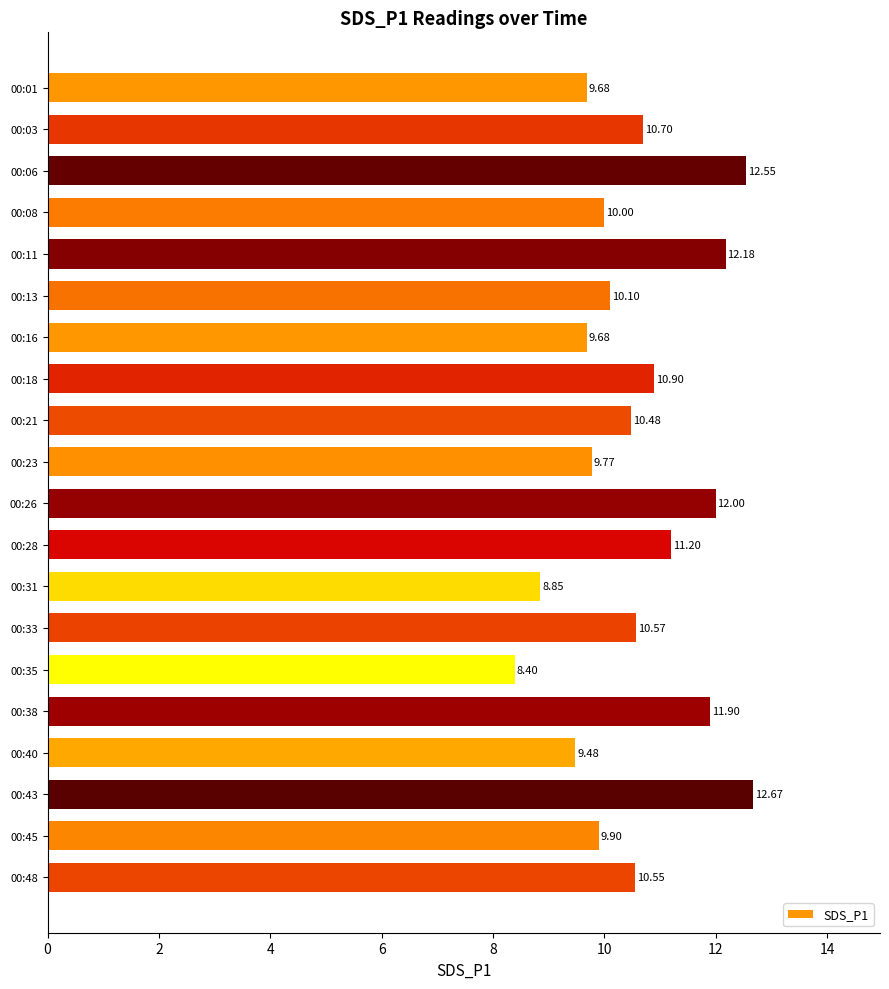

What is the average value?

10.6